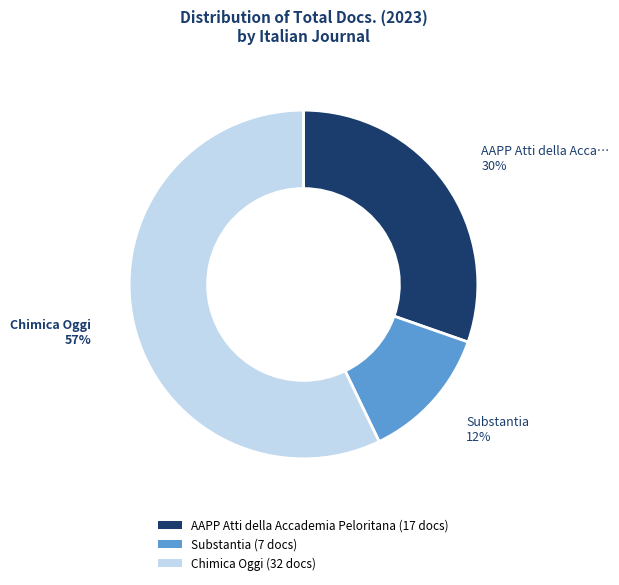

To the nearest percent, what is the average slice percentage?

33%